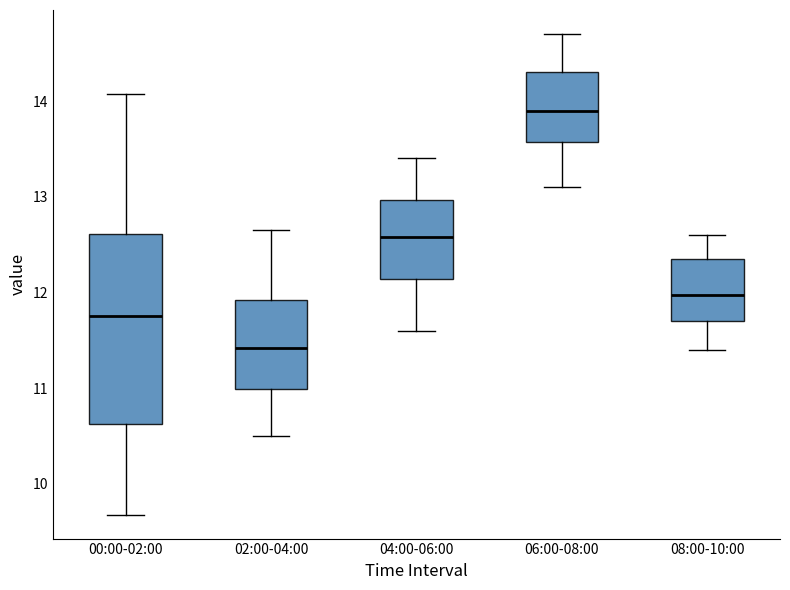

Comparing the boxes themselves (not the whiskers), which one is the tallest?

00:00-02:00